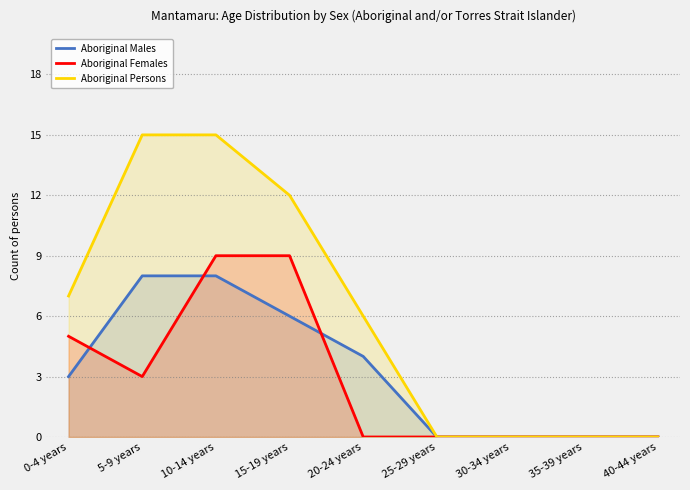

Which series has the largest total across all categories?

Aboriginal Persons